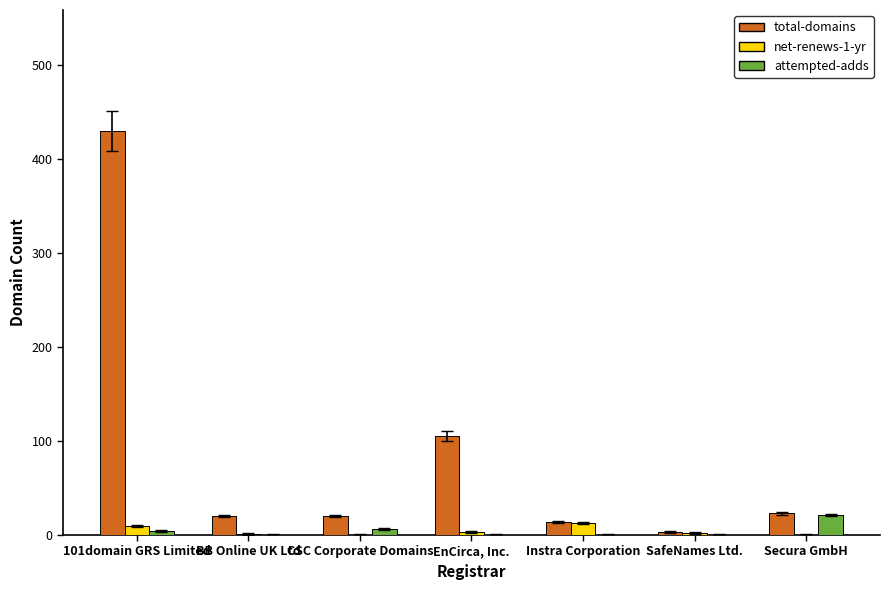

Between 101domain GRS Limited and Instra Corporation, which series saw the biggest shift?

total-domains